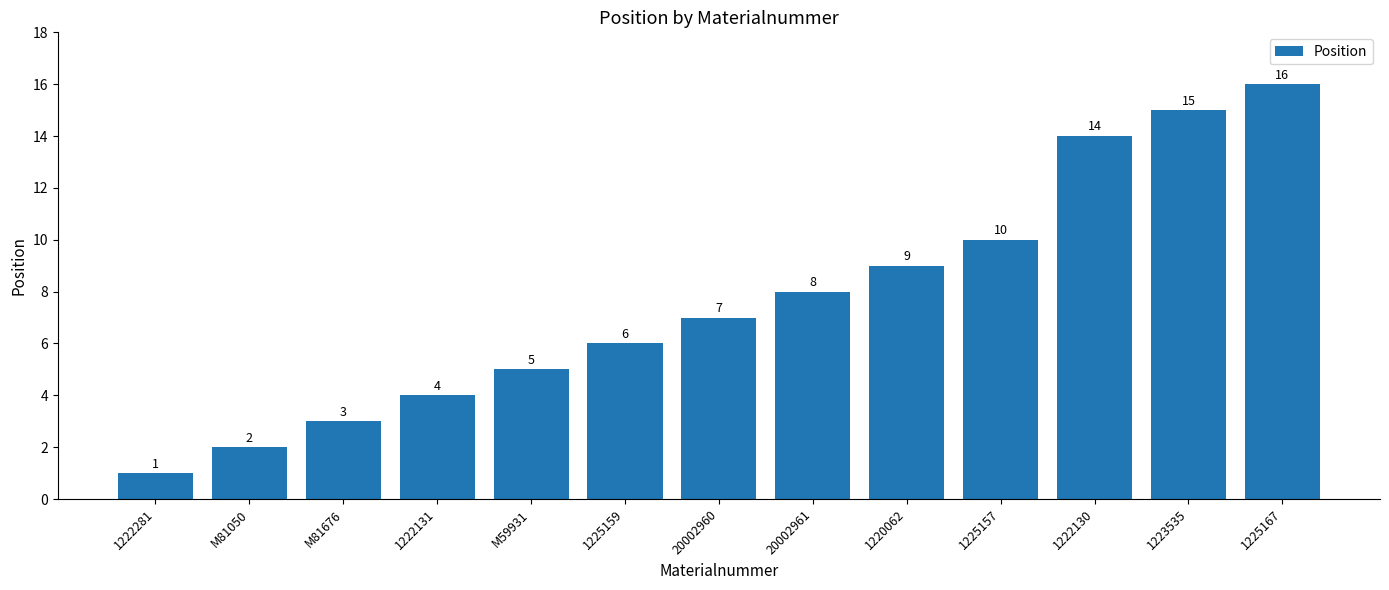

At which label is the value closest to 8?

20002961